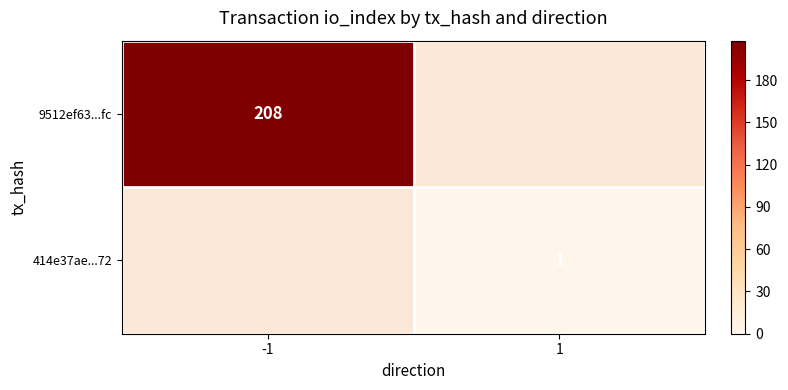

How many categories are shown in the chart?

2